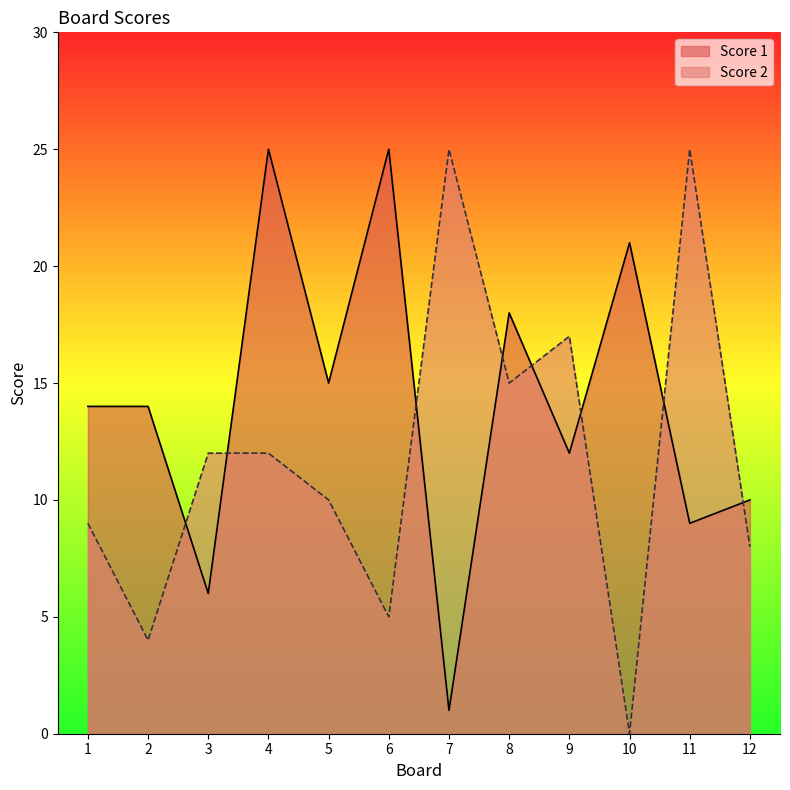

How many interior local peaks does the Score 1 series have?

4